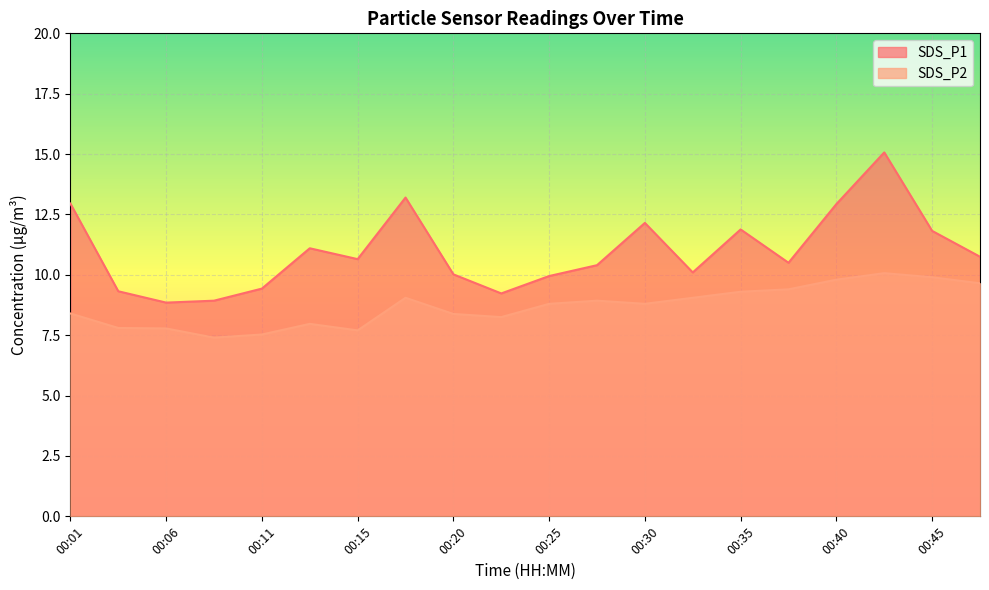

Rank the series by their average value, from lowest to highest.

SDS_P2, SDS_P1